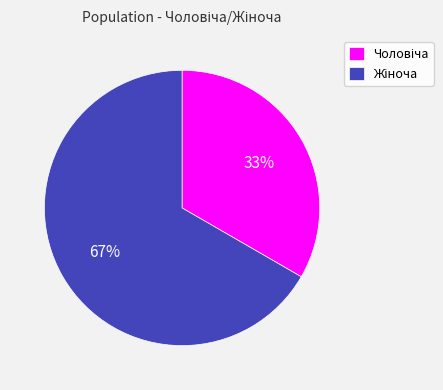

Is there any slice that represents more than half of the pie?

Yes